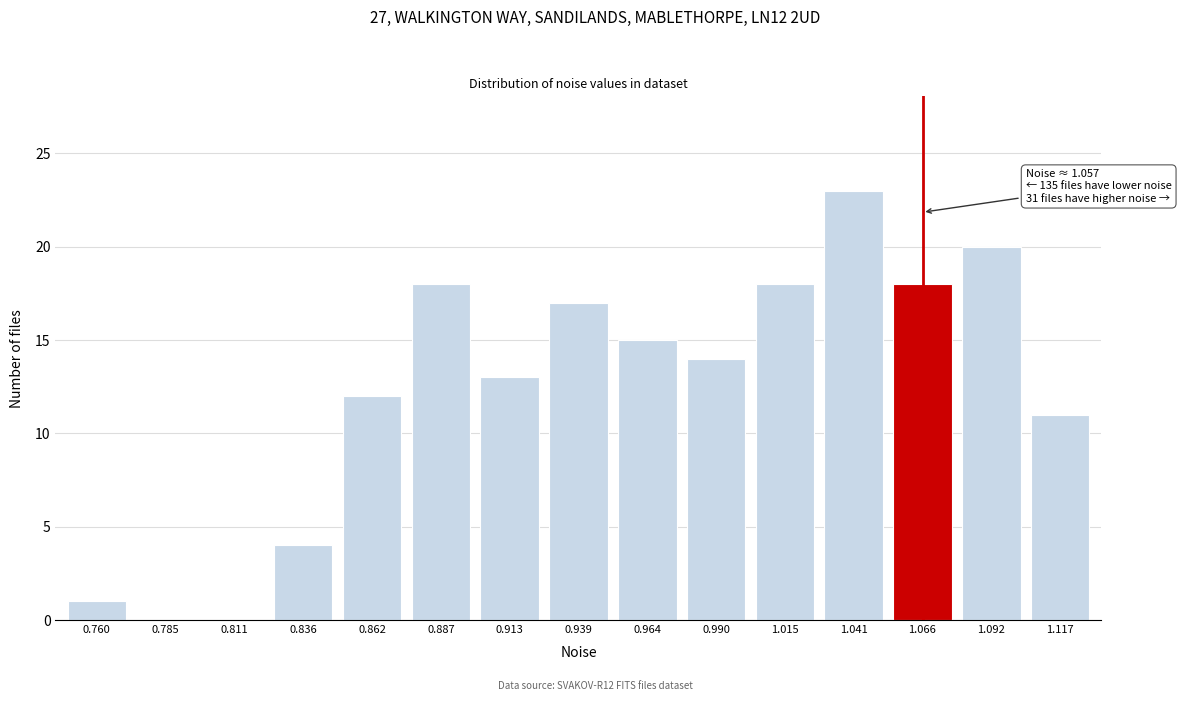

Reading left to right, transcribe all the data shown in this chart.

0.760=1	0.785=0	0.811=0	0.836=4	0.862=12	0.887=18	0.913=13	0.939=17	0.964=15	0.990=14	1.015=18	1.041=23	1.066=18	1.092=20	1.117=11